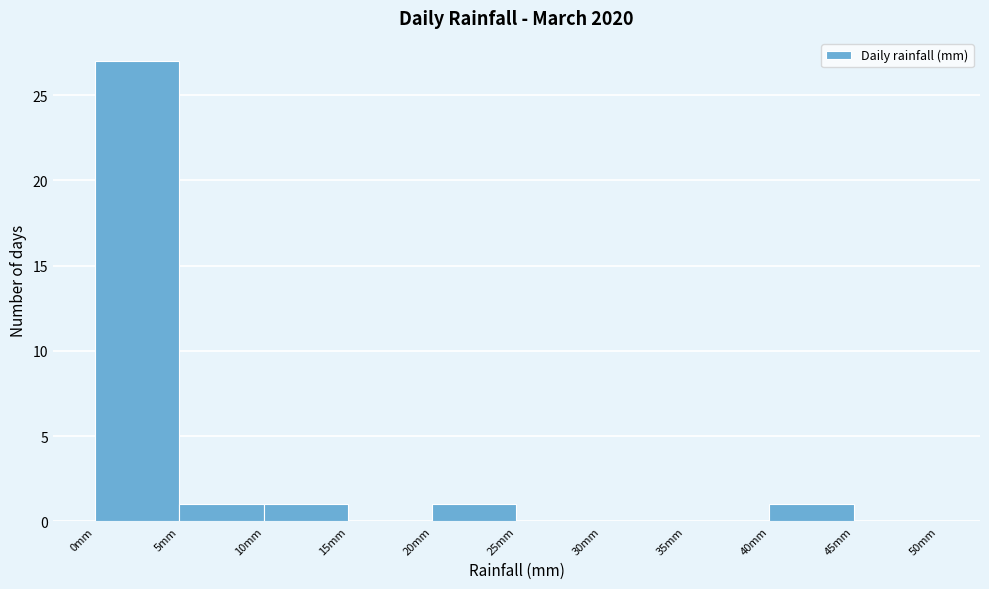

Reading left to right, transcribe this chart: for each bar, give the range it covers on the x-axis and its height. The values are not printed on the chart, so give them approximately, as read against the axis.

0 to 5: 27
5 to 10: 1
10 to 15: 1
15 to 20: 0
20 to 25: 1
25 to 30: 0
30 to 35: 0
35 to 40: 0
40 to 45: 1
45 to 50: 0